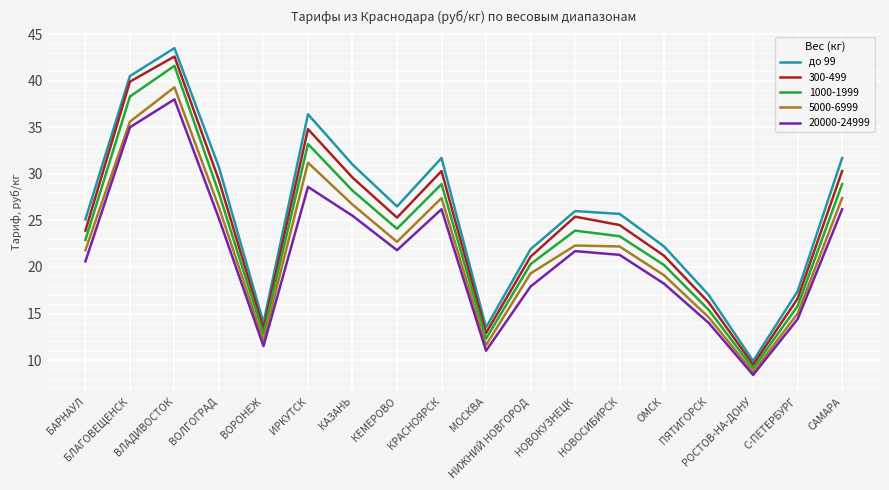

True or false: до 99 and 5000-6999 intersect in this chart.

False